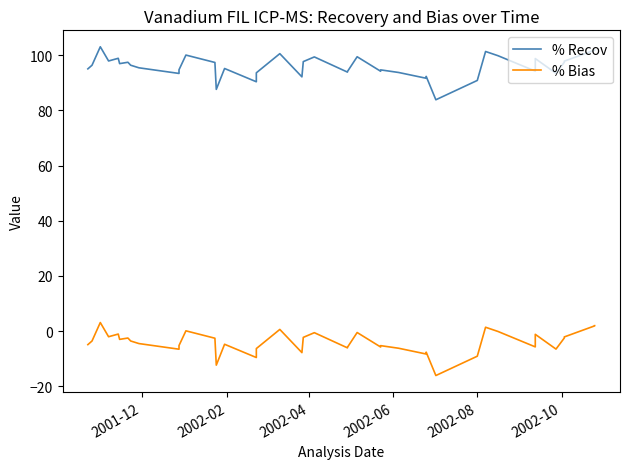

Reading left to right, list all the values displayed in this chart.

% Recov: 95.1	96.4	103.1	97.9	98.9	97.0	97.5	96.4	95.5	93.4	94.7	100.1	97.4	87.6	95.2	90.4	93.6	100.6	92.2	97.7	99.4	93.9	94.1	99.5	94.2	94.7	93.8	91.7	92.3	83.9	90.9	101.4	99.8	94.2	98.8	93.5	97.5	97.9	101.9	101.9
% Bias: -4.9	-3.6	3.1	-2.1	-1.1	-3.0	-2.5	-3.6	-4.5	-6.6	-5.3	0.1	-2.6	-12.4	-4.8	-9.6	-6.4	0.6	-7.8	-2.3	-0.6	-6.1	-5.9	-0.5	-5.8	-5.3	-6.2	-8.3	-7.7	-16.1	-9.1	1.4	-0.2	-5.8	-1.2	-6.5	-2.5	-2.1	1.9	1.9